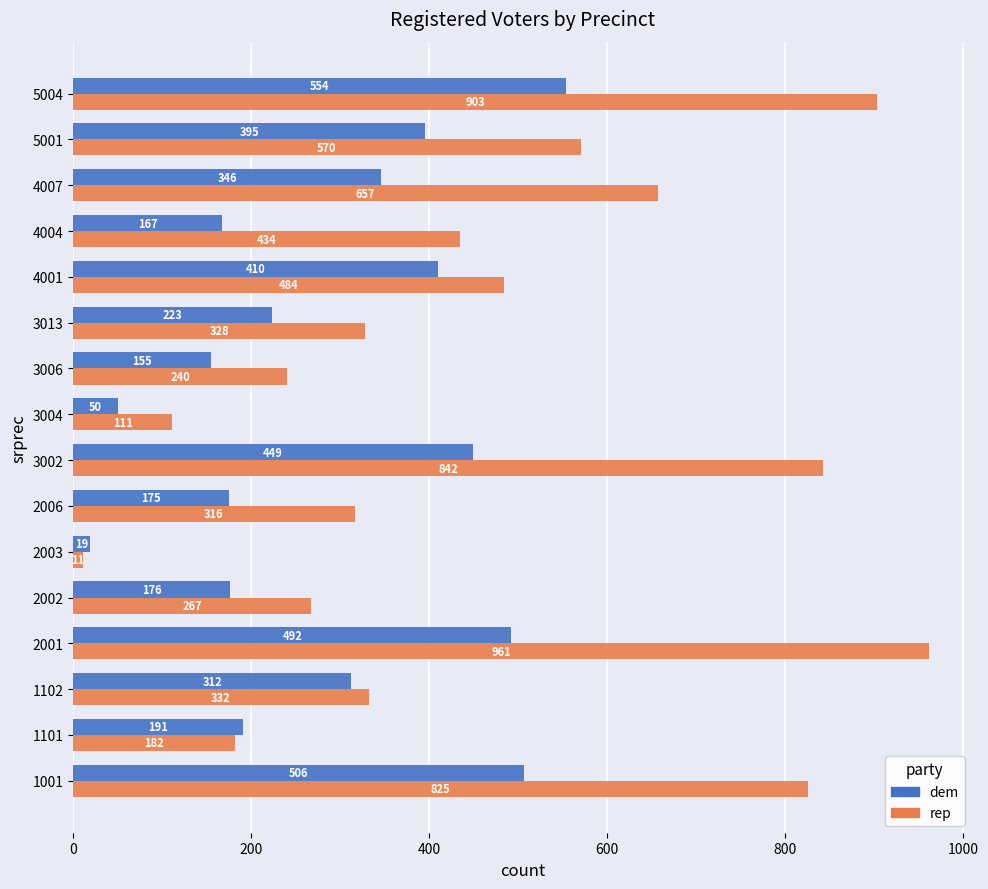

Is it true that dem equals 290 at 2002?

False